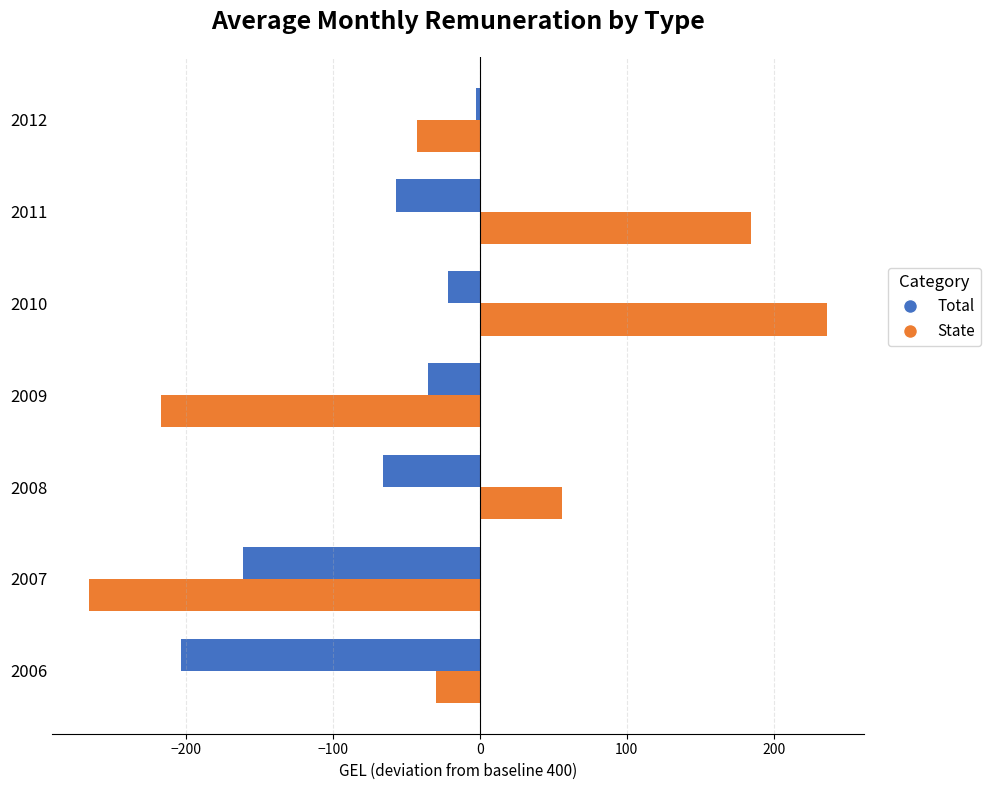

What is the smallest value displayed?

-266.2